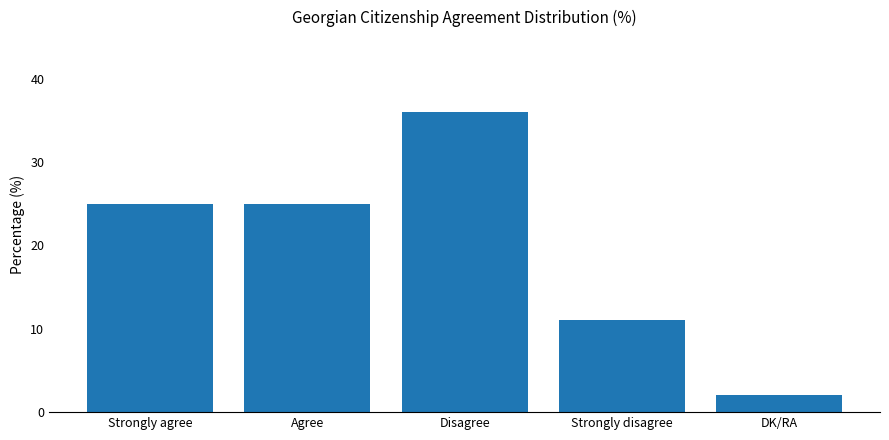

Which category has the lowest value across all series?

DK/RA